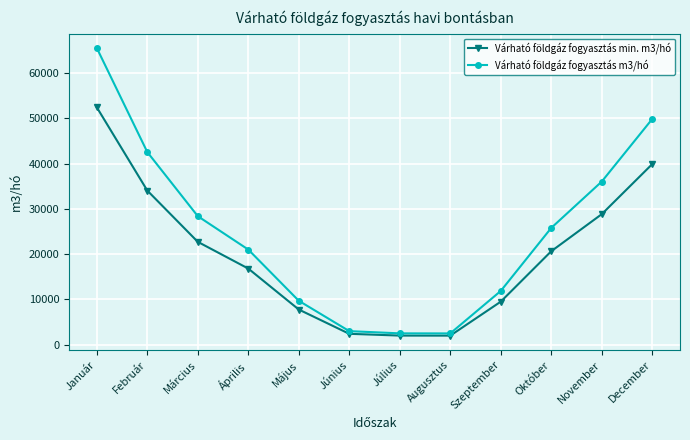

What is the sum of all Várható földgáz fogyasztás m3/hó values?

298403.0